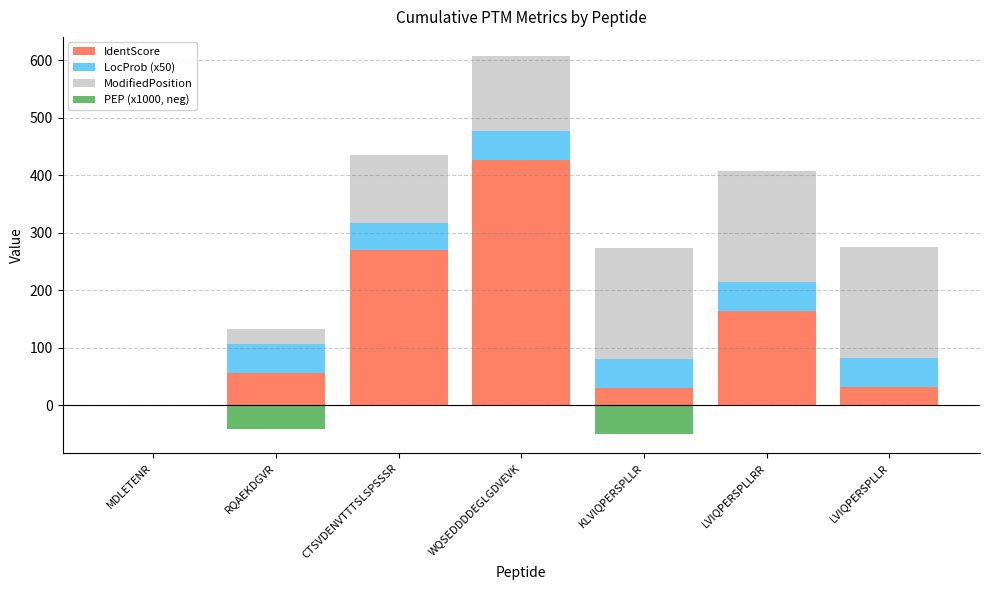

What is the difference between the maximum and minimum values in the ModifiedPosition series?

192.0